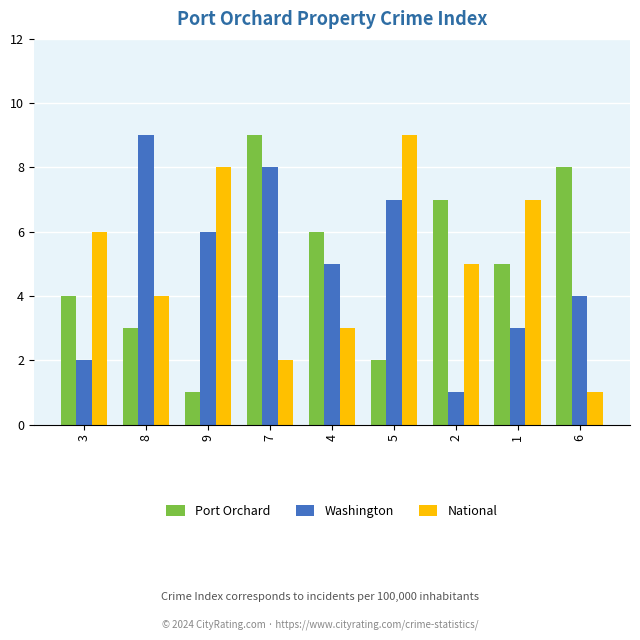

What is the maximum value for Washington?

9